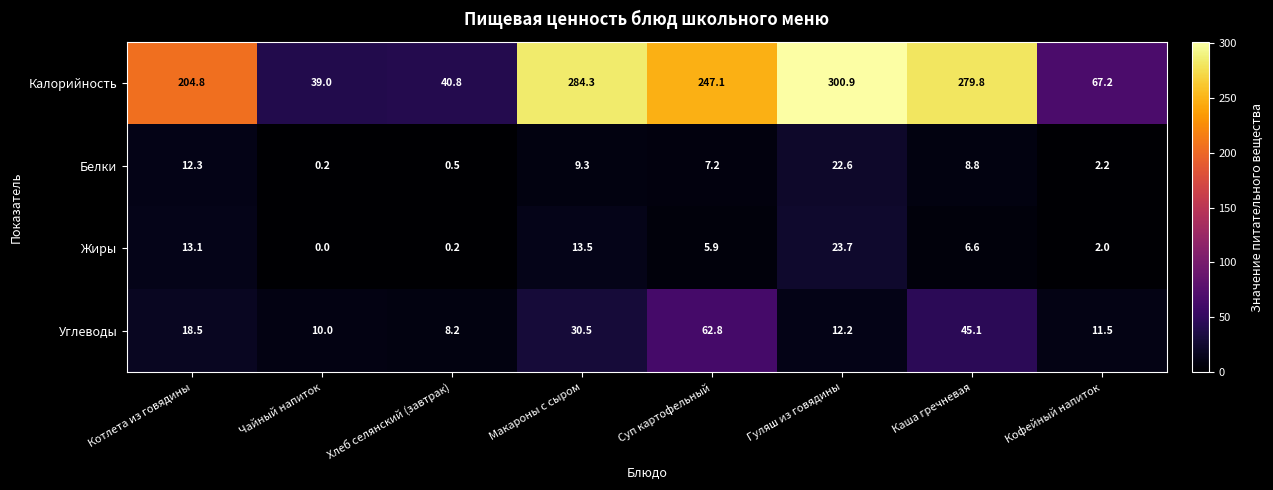

Where does the Жиры series first go above 6?

Котлета из говядины